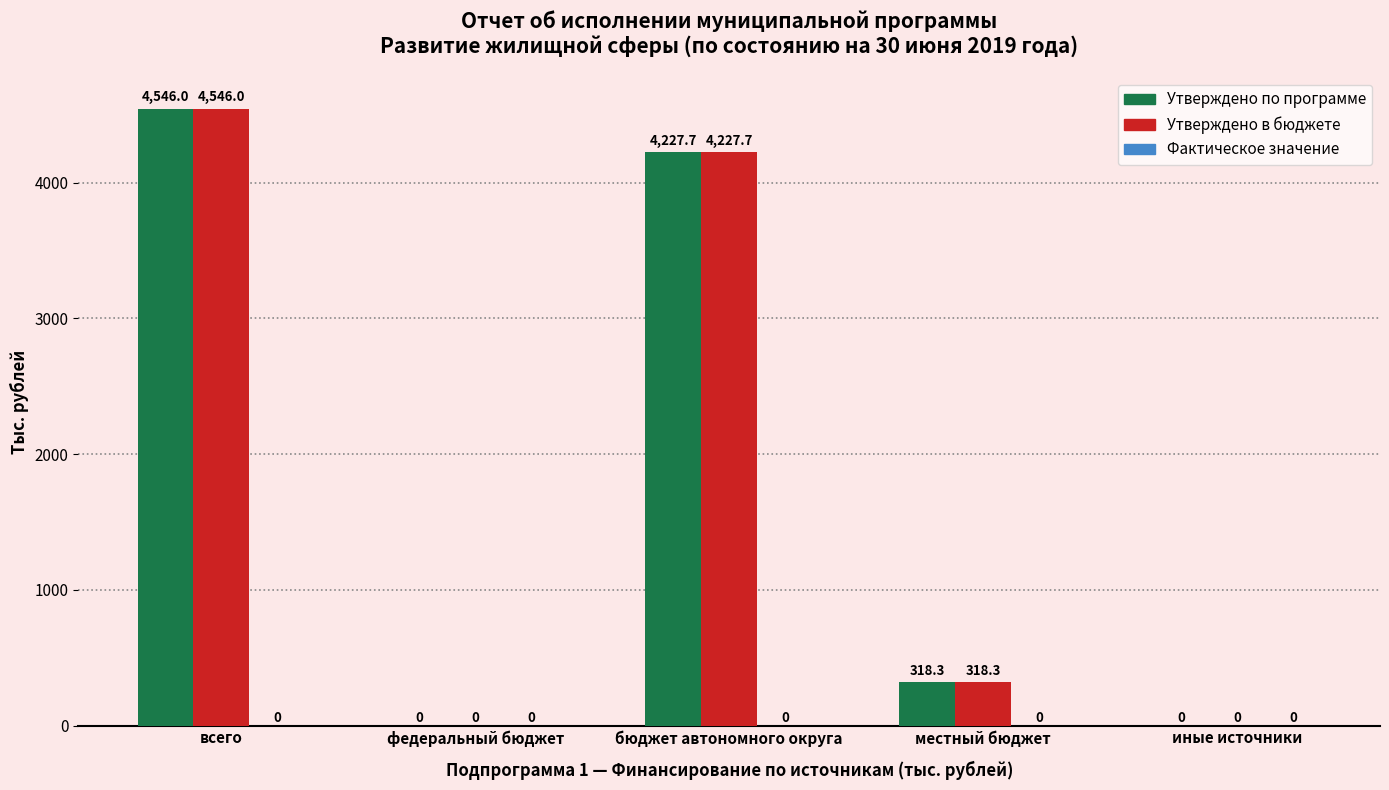

Is the value of Утверждено в бюджете at иные источники greater than the value of Утверждено по программе at всего?

No